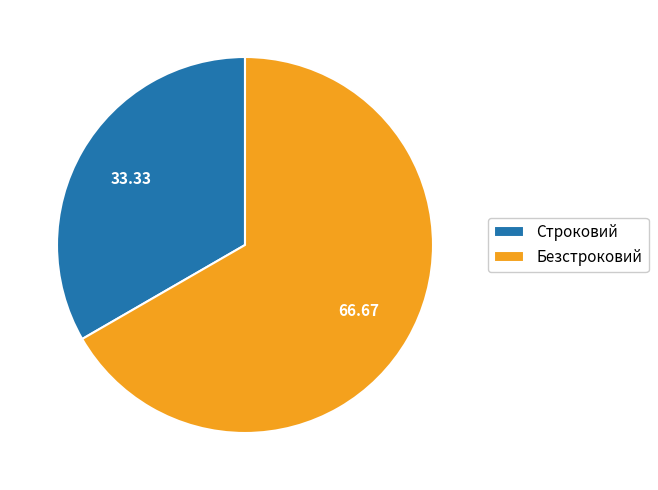

Which category accounts for the majority?

Безстроковий